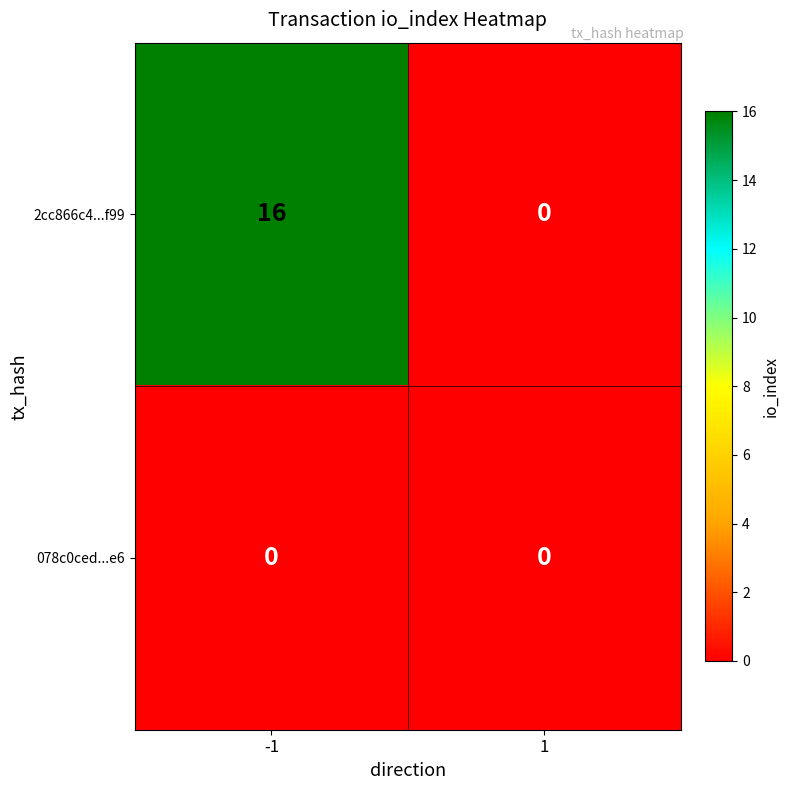

Rank the series by their maximum value, from highest to lowest.

2cc866c4...f99, 078c0ced...e6